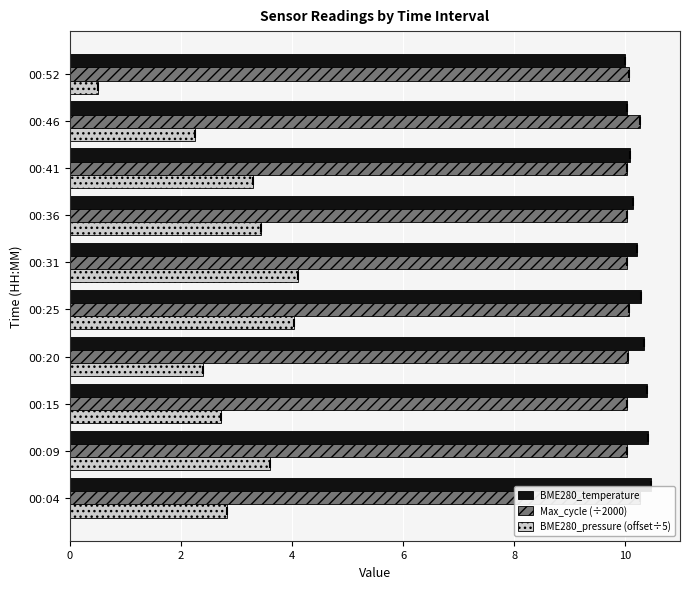

What is the sum of all BME280_pressure (offset÷5) values?

29.1